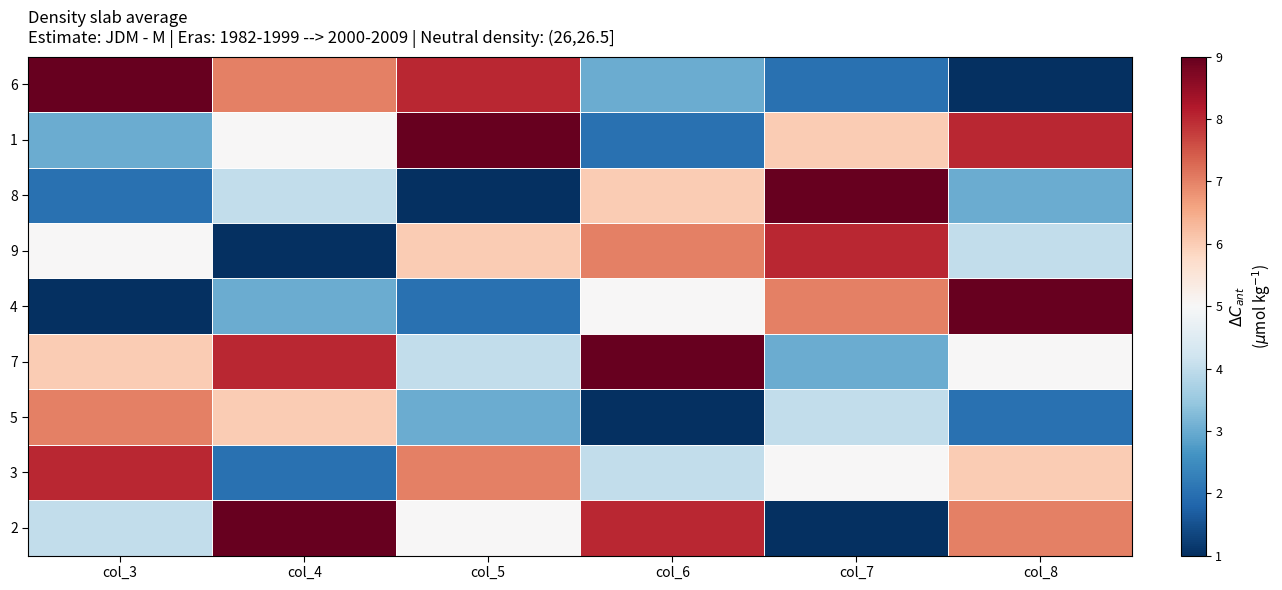

Reading left to right, transcribe all the data shown in this chart.

6: col_3=9	col_4=7	col_5=8	col_6=3	col_7=2	col_8=1
1: col_3=3	col_4=5	col_5=9	col_6=2	col_7=6	col_8=8
8: col_3=2	col_4=4	col_5=1	col_6=6	col_7=9	col_8=3
9: col_3=5	col_4=1	col_5=6	col_6=7	col_7=8	col_8=4
4: col_3=1	col_4=3	col_5=2	col_6=5	col_7=7	col_8=9
7: col_3=6	col_4=8	col_5=4	col_6=9	col_7=3	col_8=5
5: col_3=7	col_4=6	col_5=3	col_6=1	col_7=4	col_8=2
3: col_3=8	col_4=2	col_5=7	col_6=4	col_7=5	col_8=6
2: col_3=4	col_4=9	col_5=5	col_6=8	col_7=1	col_8=7